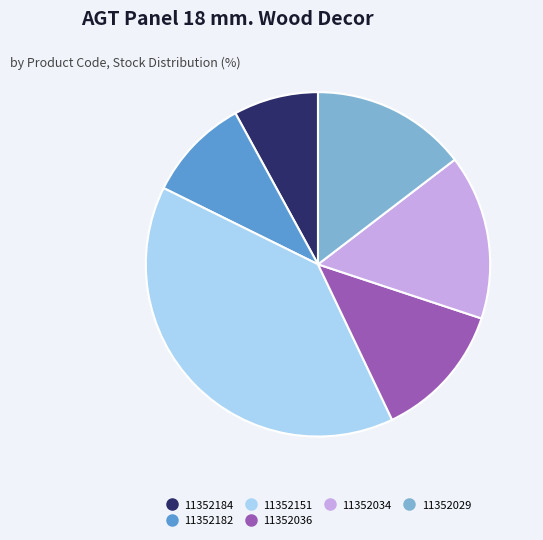

Is there a majority slice in this chart?

No